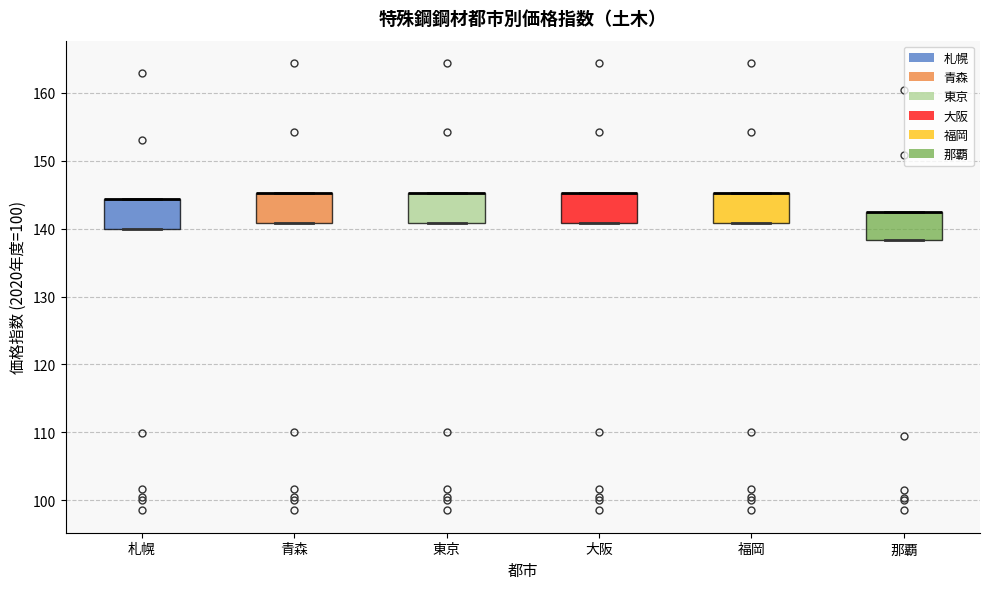

Reading left to right, read every box against the y-axis: the position of its median line, the range the box covers, and the ends of its whiskers. The values are not printed on the chart, so give them approximately, as read against the axis.

札幌: median 144 (drawn on the box's upper edge), box 140 to 144, whiskers 140 to 144
青森: median 145 (drawn on the box's upper edge), box 141 to 145, whiskers 141 to 145
東京: median 145 (drawn on the box's upper edge), box 141 to 145, whiskers 141 to 145
大阪: median 145 (drawn on the box's upper edge), box 141 to 145, whiskers 141 to 145
福岡: median 145 (drawn on the box's upper edge), box 141 to 145, whiskers 141 to 145
那覇: median 143 (drawn on the box's upper edge), box 138 to 143, whiskers 138 to 143